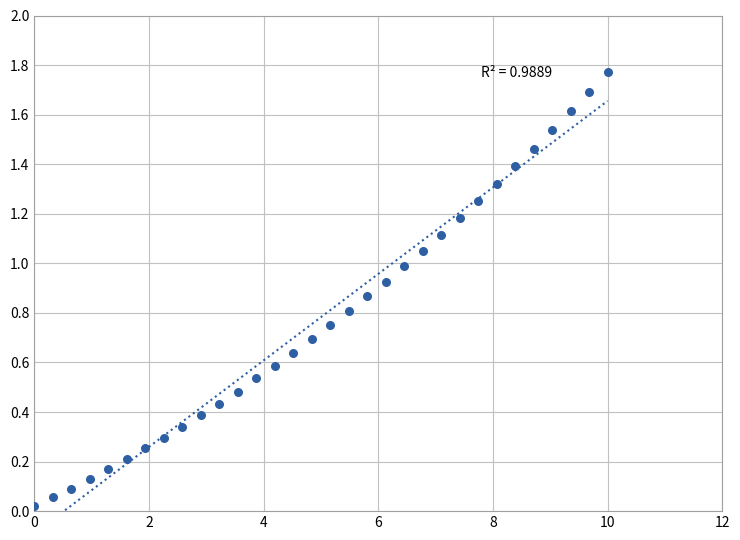

What is the range of X values (max minus min)?

10.0